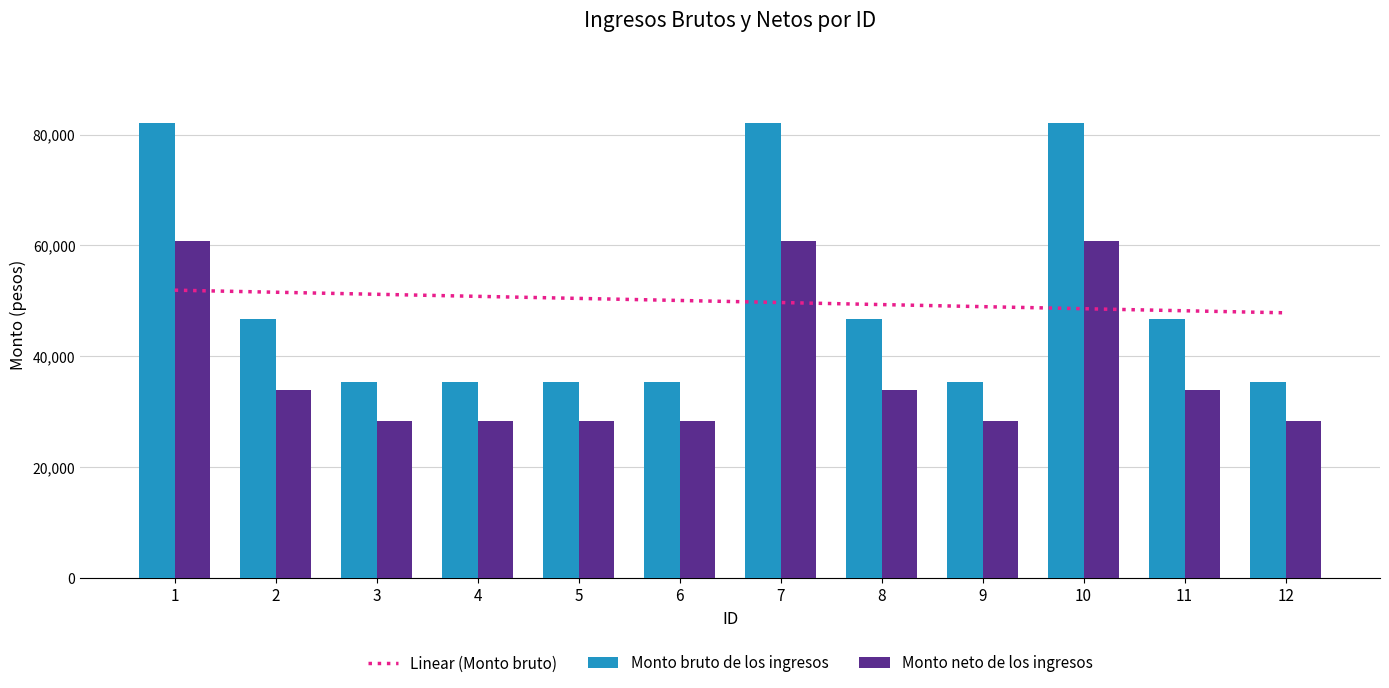

Are the bars horizontal?

No